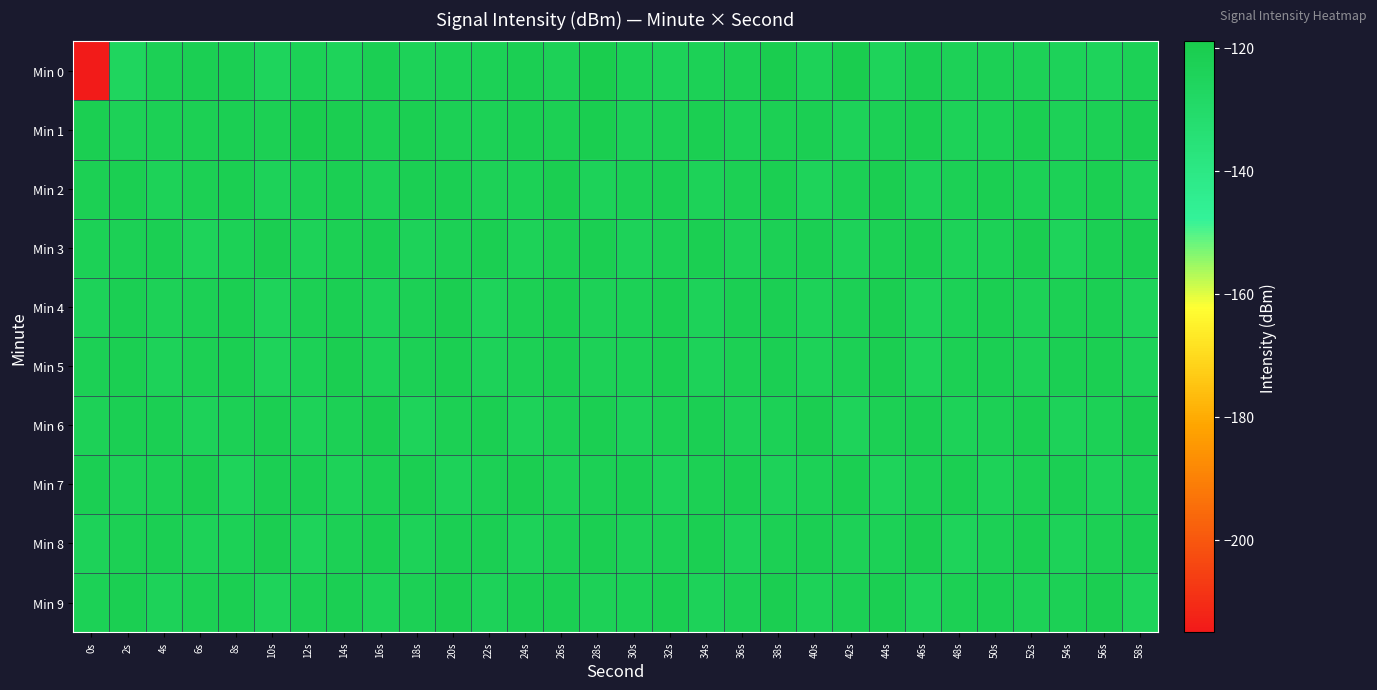

What is the spread (max minus min) of values at 4s?

2.2